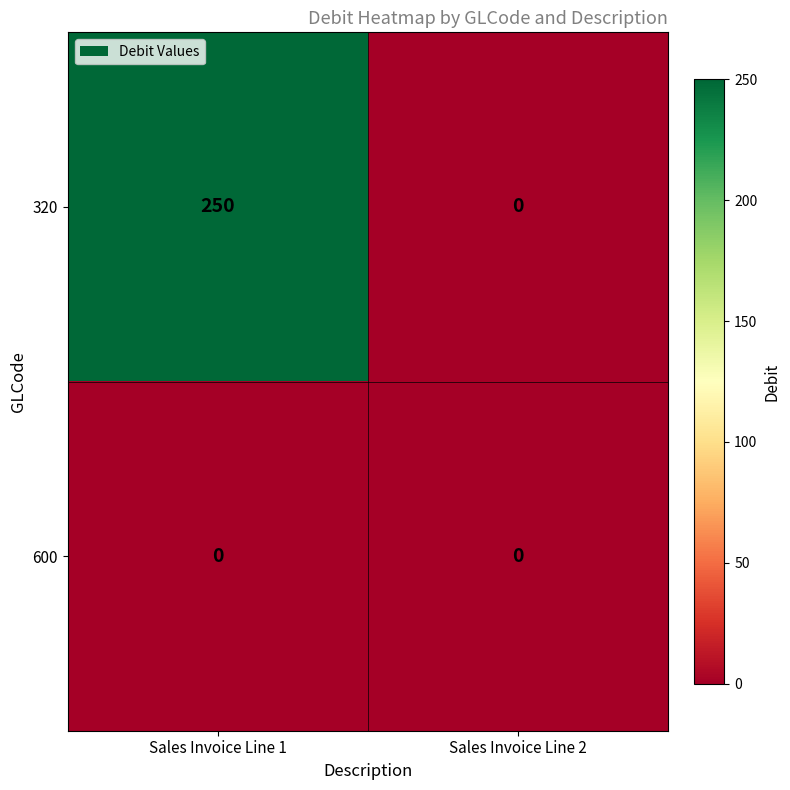

Between Sales Invoice Line 1 and Sales Invoice Line 2, which series saw the biggest shift?

320